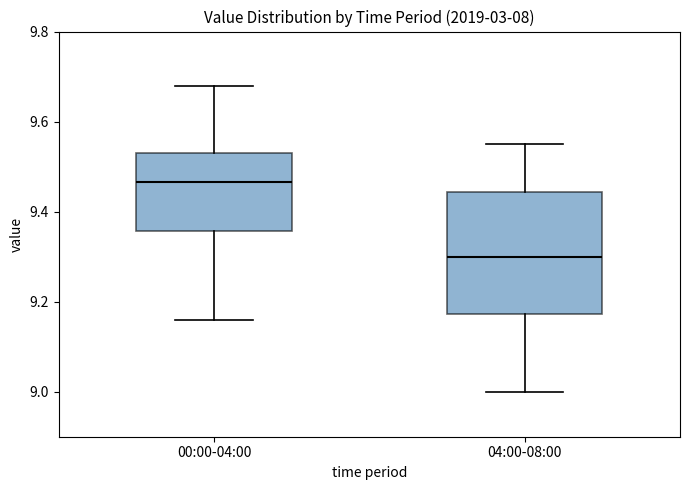

Where does the upper whisker of the box for 00:00-04:00 end on the y-axis? The values are not printed on the chart, so give them approximately, as read against the axis.

9.68